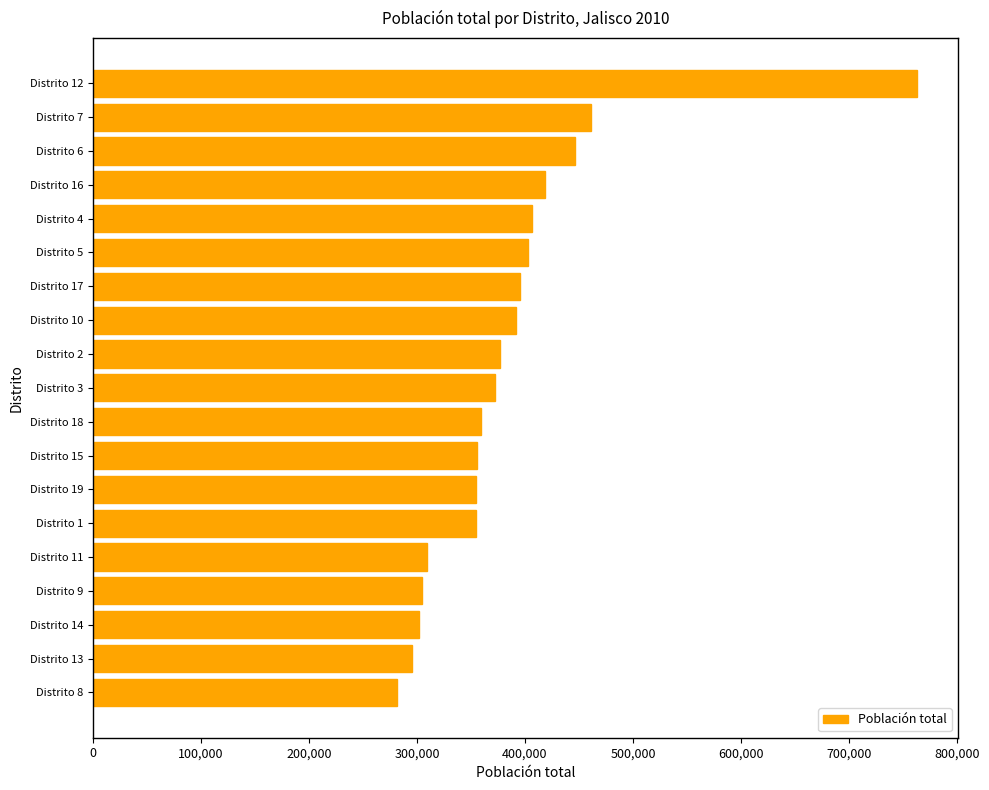

Are the bars horizontal?

Yes